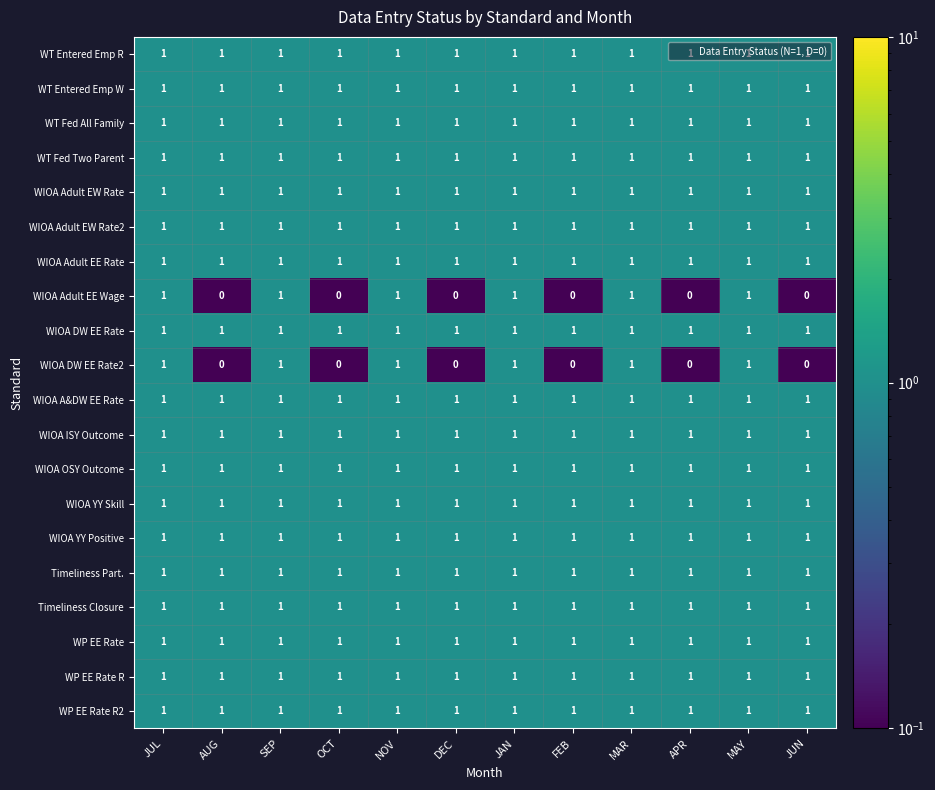

How many WIOA DW EE Rate2 values are between 0 and 1?

12